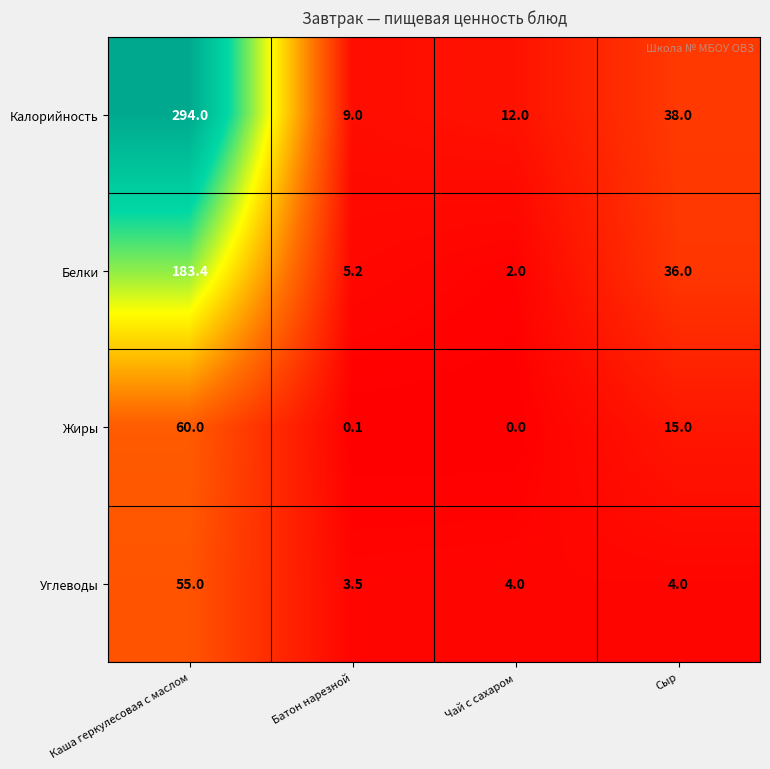

Rank the categories by Жиры value from lowest to highest.

Чай с сахаром, Батон нарезной, Сыр, Каша геркулесовая с маслом